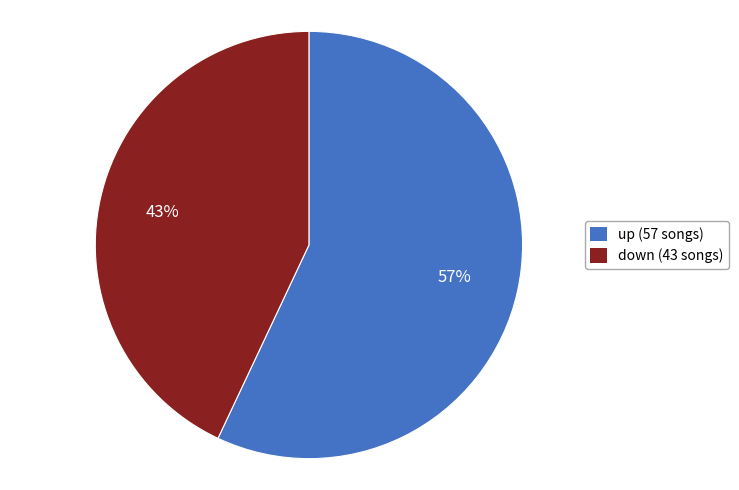

What is the ratio of the value at up to the value at down?

1.3